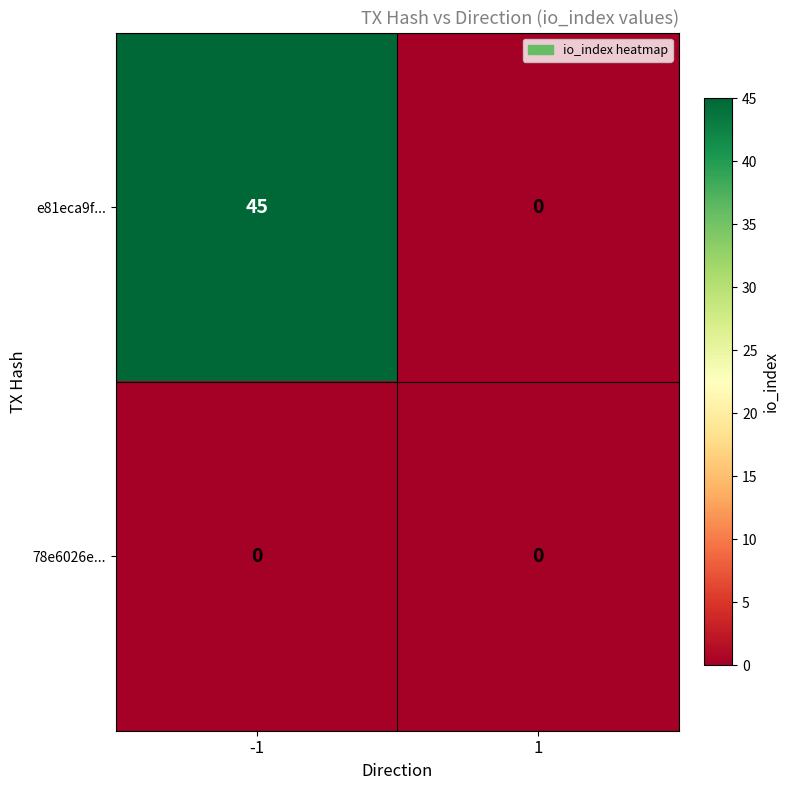

What is the greatest value displayed?

45